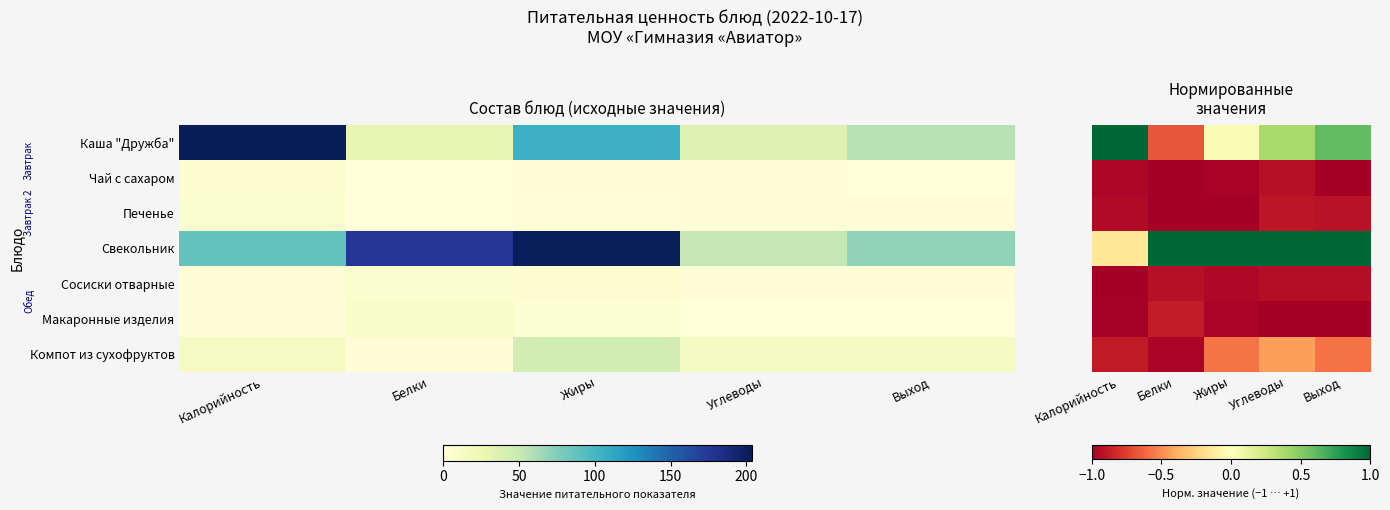

Is the value of Сосиски отварные at Углеводы greater than the value of Каша "Дружба" at Углеводы?

No